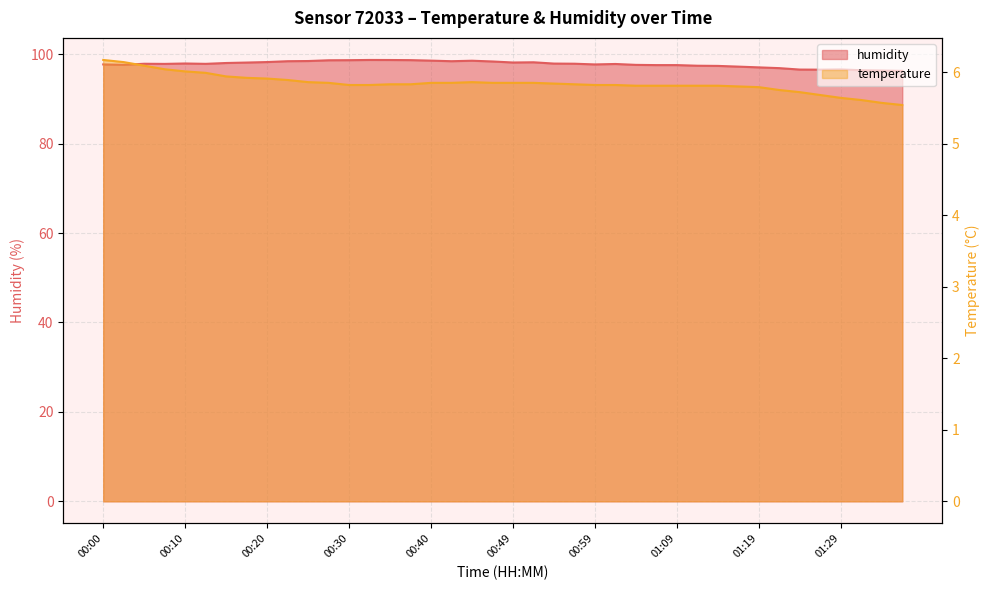

What is the value of the temperature point at the 26th from the left?

5.8